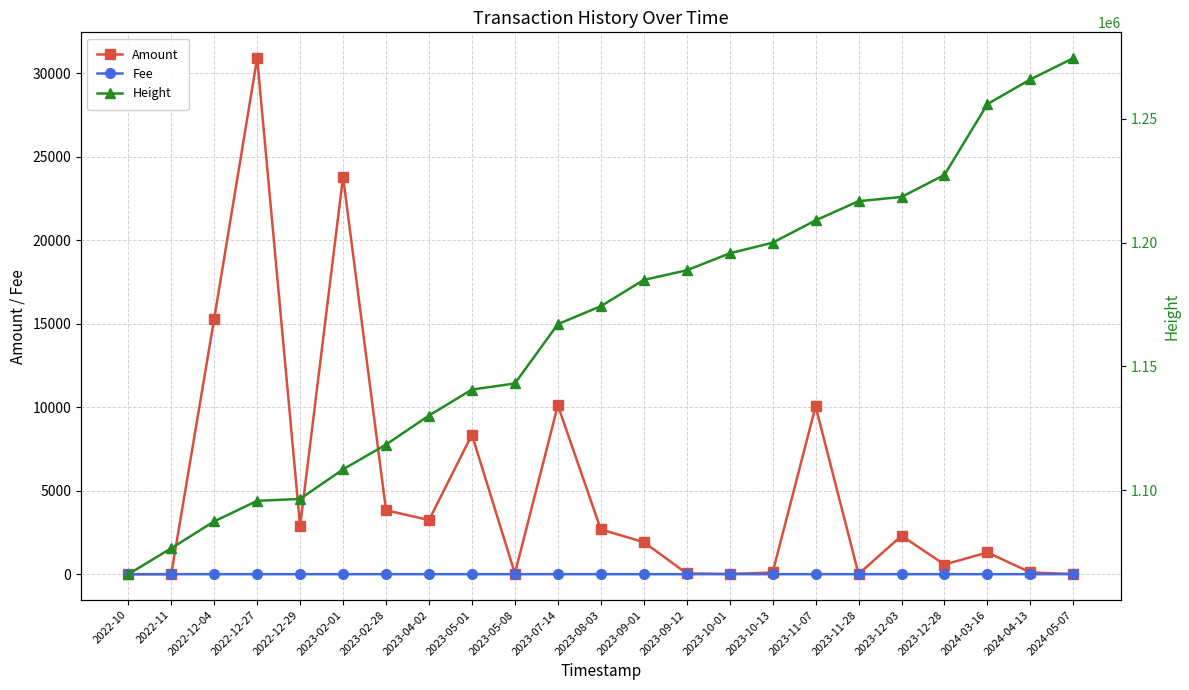

List the labels in order of Amount value, smallest first.

2022-10, 2022-11, 2023-11-28, 2023-10-01, 2024-05-07, 2023-05-08, 2023-09-12, 2023-10-13, 2024-04-13, 2023-12-28, 2024-03-16, 2023-09-01, 2023-12-03, 2023-08-03, 2022-12-29, 2023-04-02, 2023-02-28, 2023-05-01, 2023-11-07, 2023-07-14, 2022-12-04, 2023-02-01, 2022-12-27